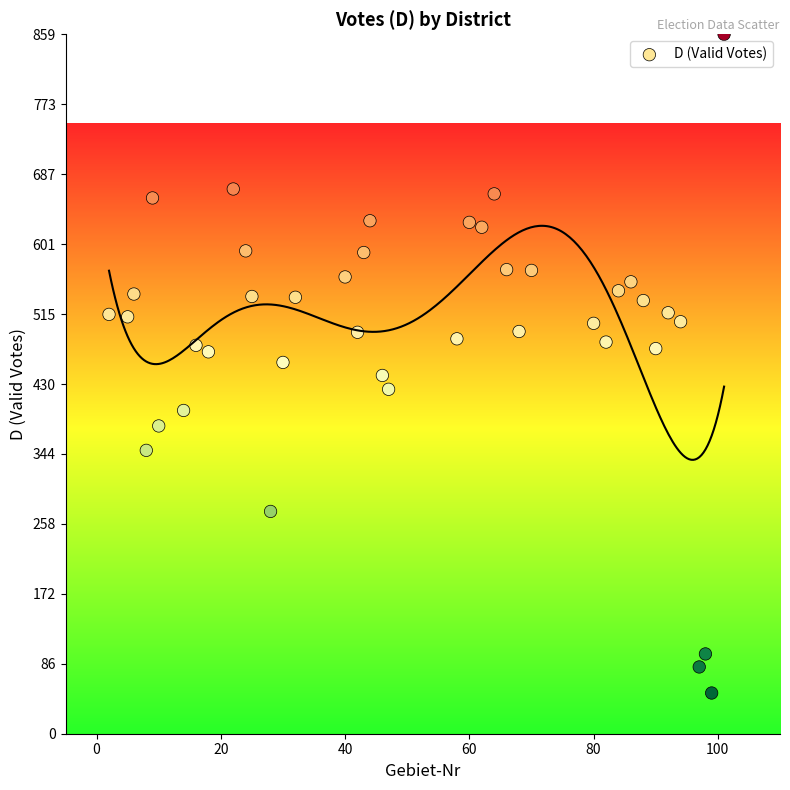

What is the range of X values (max minus min)?

99